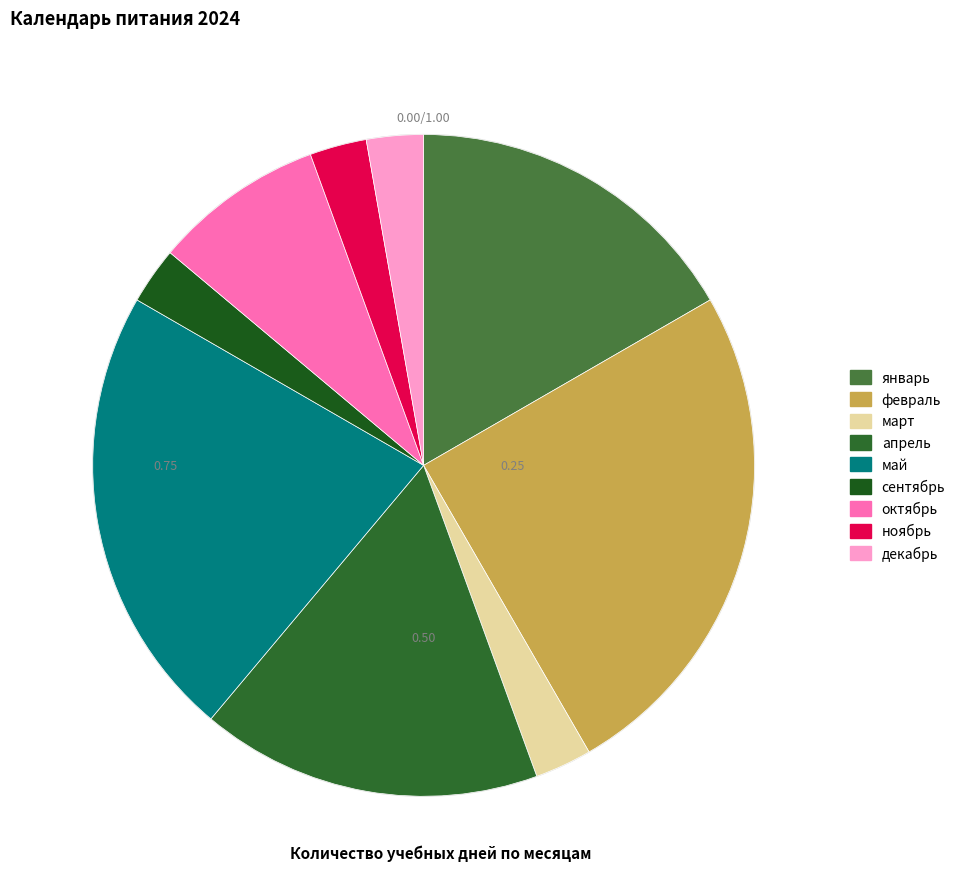

Does декабрь account for over 50% of the chart?

No